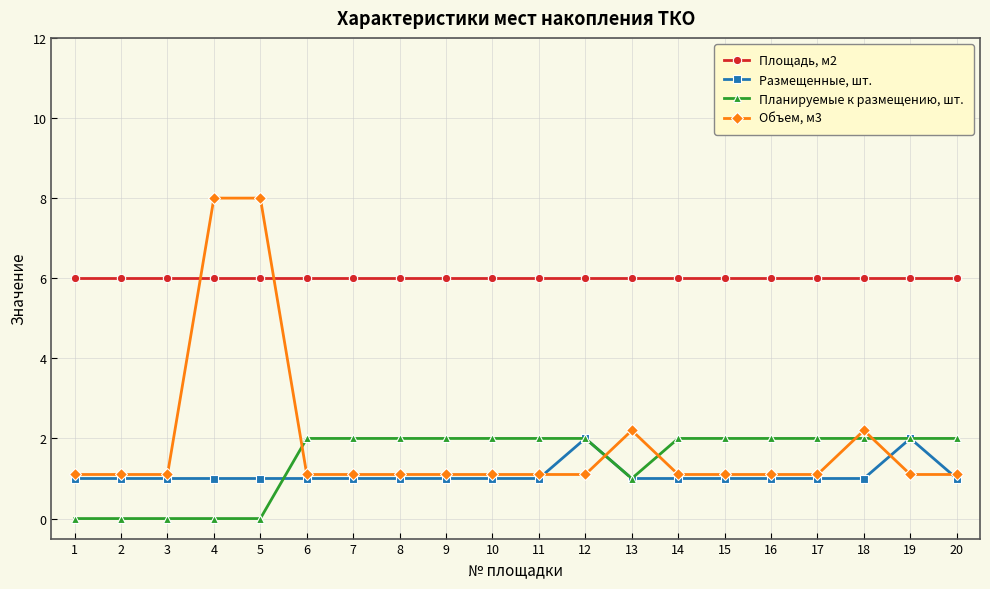

The value of Объем, м3 at 17 is 0.3. True or false?

False